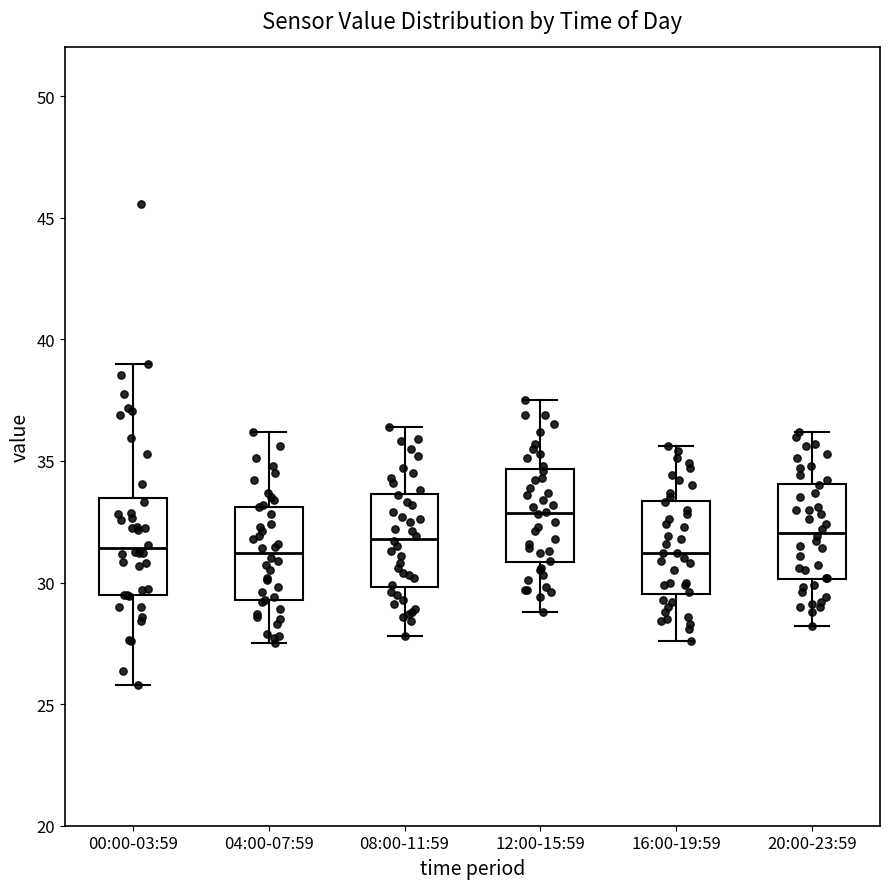

Reading left to right, transcribe this box plot: for each box, give where its median line is, the range the box spans, and where its two whiskers end, as read against the y-axis. The values are not printed on the chart, so give them approximately, as read against the axis.

00:00-03:59: median 31.5, box 29.5 to 33.5, whiskers 26.0 to 39.0
04:00-07:59: median 31.0, box 29.5 to 33.0, whiskers 27.5 to 36.0
08:00-11:59: median 32.0, box 30.0 to 33.5, whiskers 28.0 to 36.5
12:00-15:59: median 33.0, box 31.0 to 34.5, whiskers 29.0 to 37.5
16:00-19:59: median 31.0, box 29.5 to 33.5, whiskers 27.5 to 35.5
20:00-23:59: median 32.0, box 30.0 to 34.0, whiskers 28.0 to 36.0